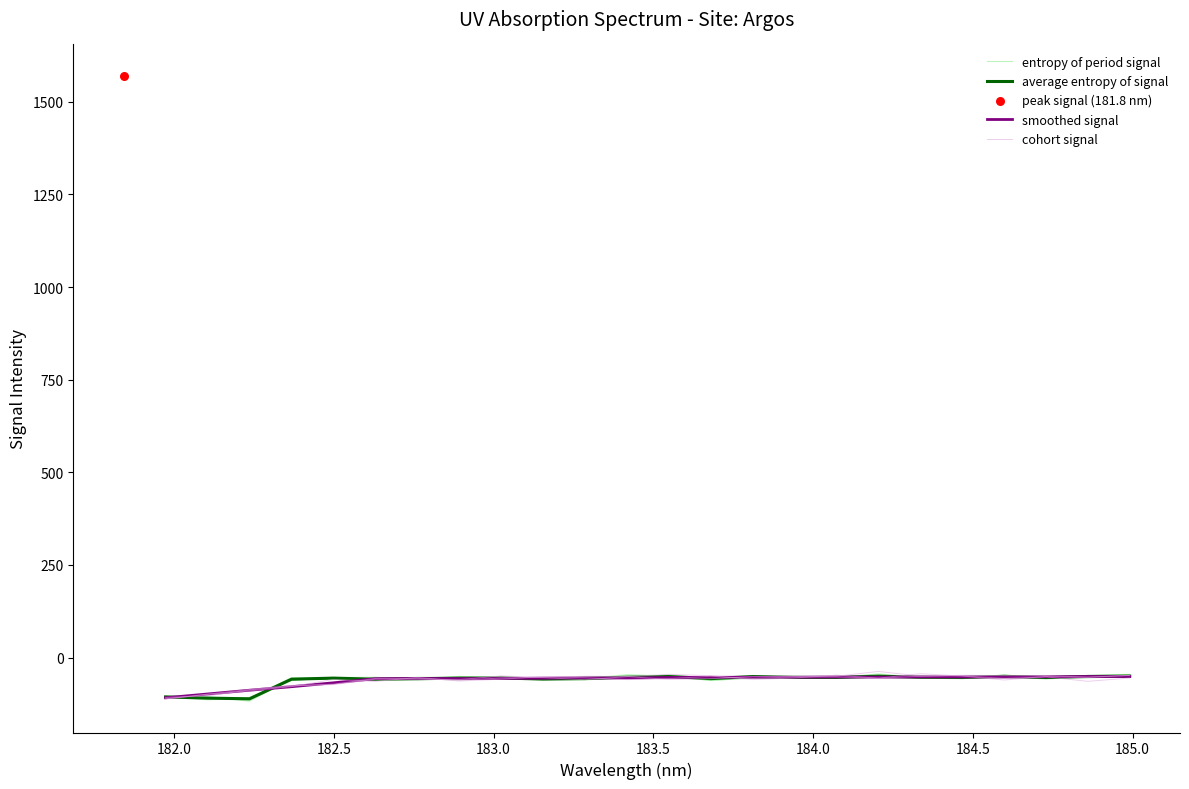

Which series contains the lowest Y value?

average entropy of signal